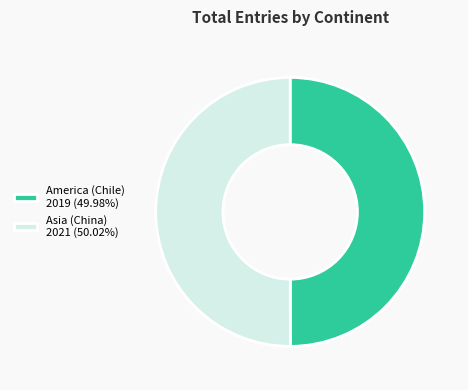

Approximately how many times larger is the value at Asia (China) 2021 (50.02%) compared to America (Chile) 2019 (49.98%)?

1.0